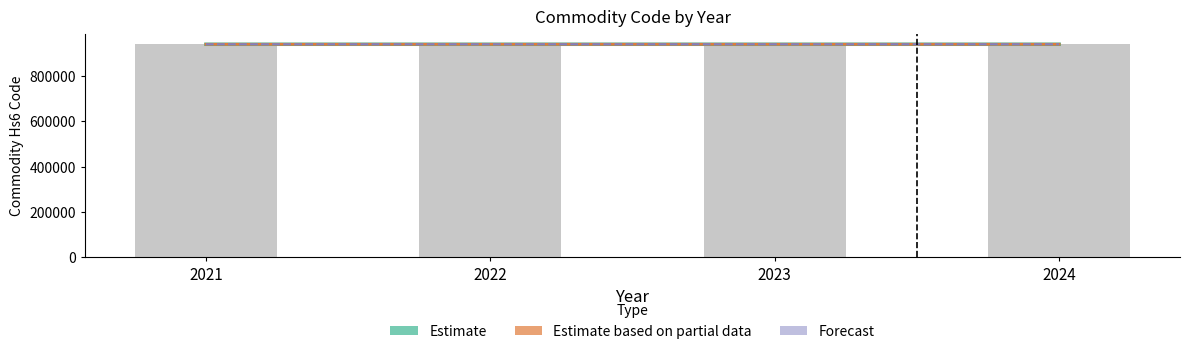

What is the sum of all Estimate based on partial data values?

3761504